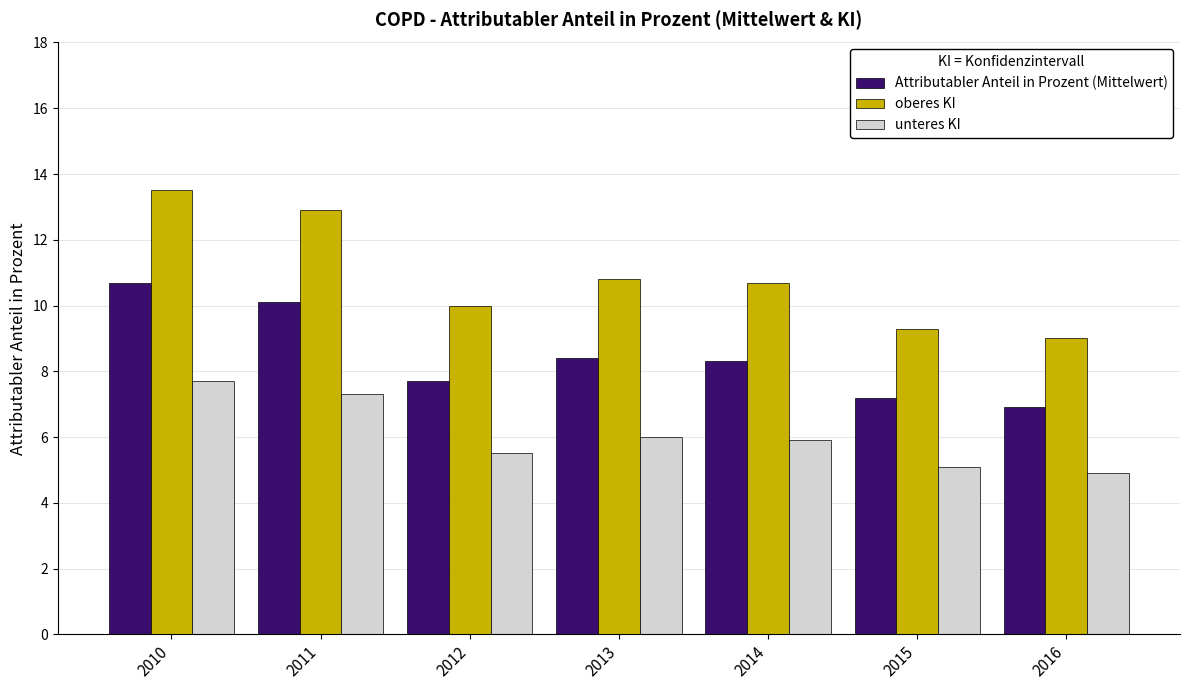

Reading left to right, extract all data points from this chart.

Attributabler Anteil in Prozent (Mittelwert): 10.7	10.1	7.7	8.4	8.3	7.2	6.9
oberes KI: 13.5	12.9	10.0	10.8	10.7	9.3	9.0
unteres KI: 7.7	7.3	5.5	6.0	5.9	5.1	4.9